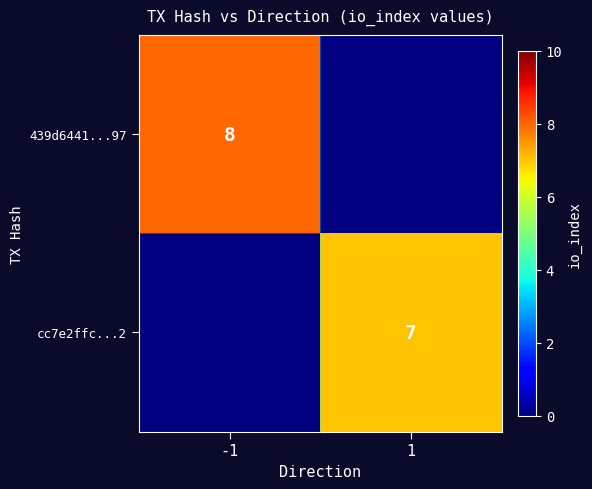

Is it true that cc7e2ffc...2 equals 3 at 1?

False